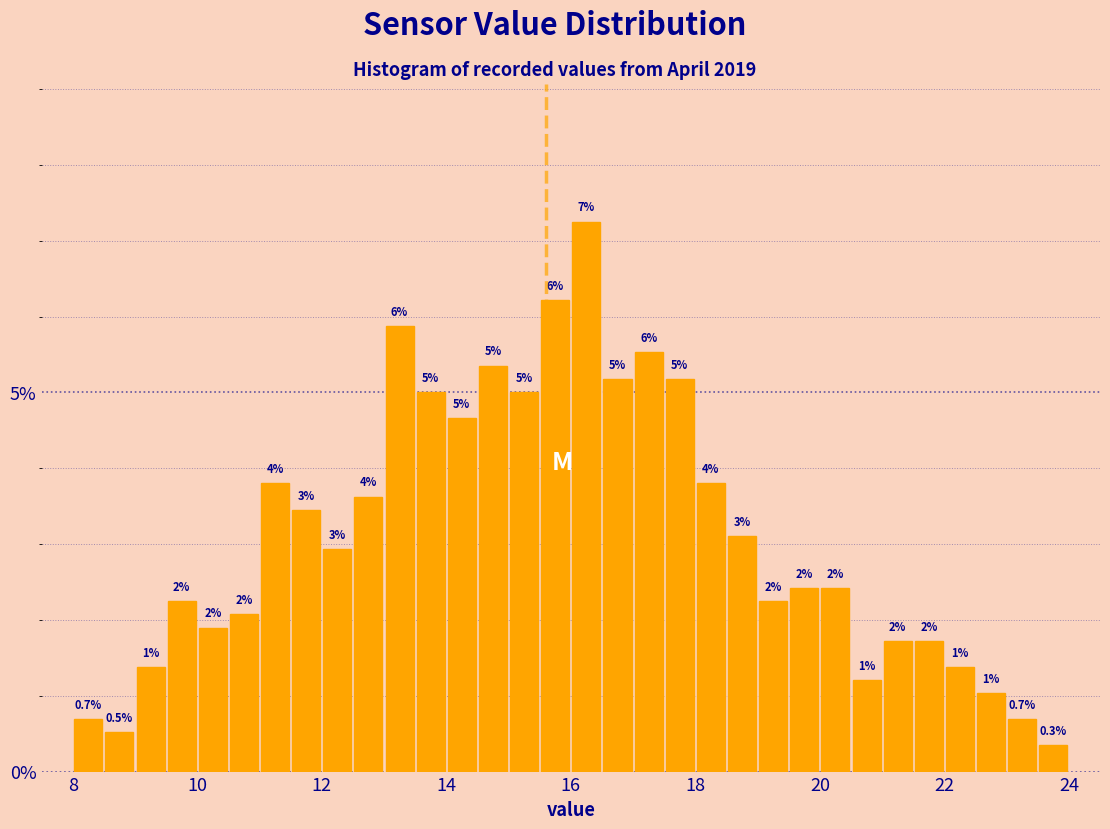

Around what value on the x-axis is the tallest bar? Give the approximate position of its centre, as read against the axis.

16.2